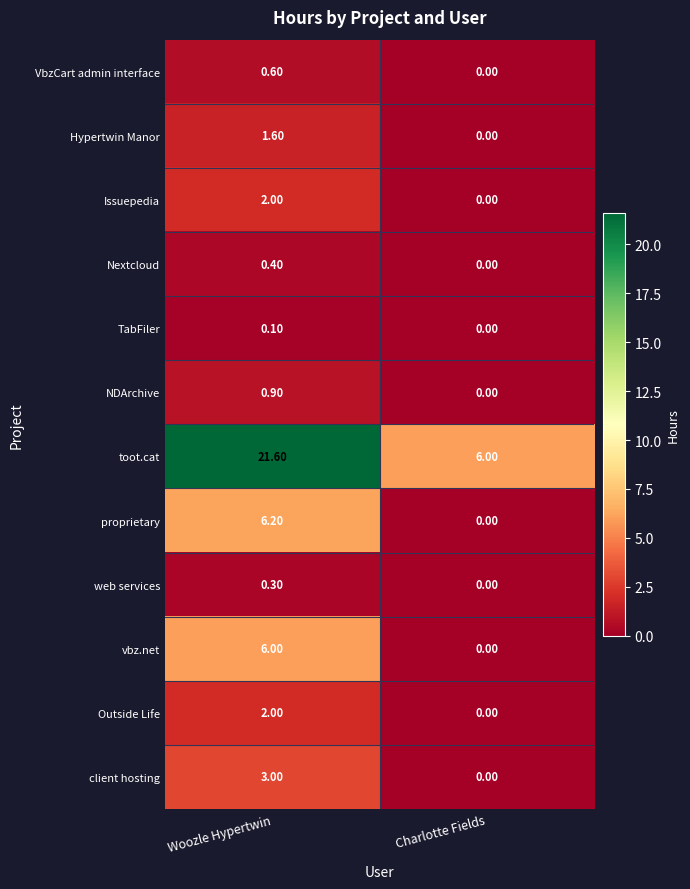

What is the difference between the Hypertwin Manor values at Woozle Hypertwin and Charlotte Fields?

1.6